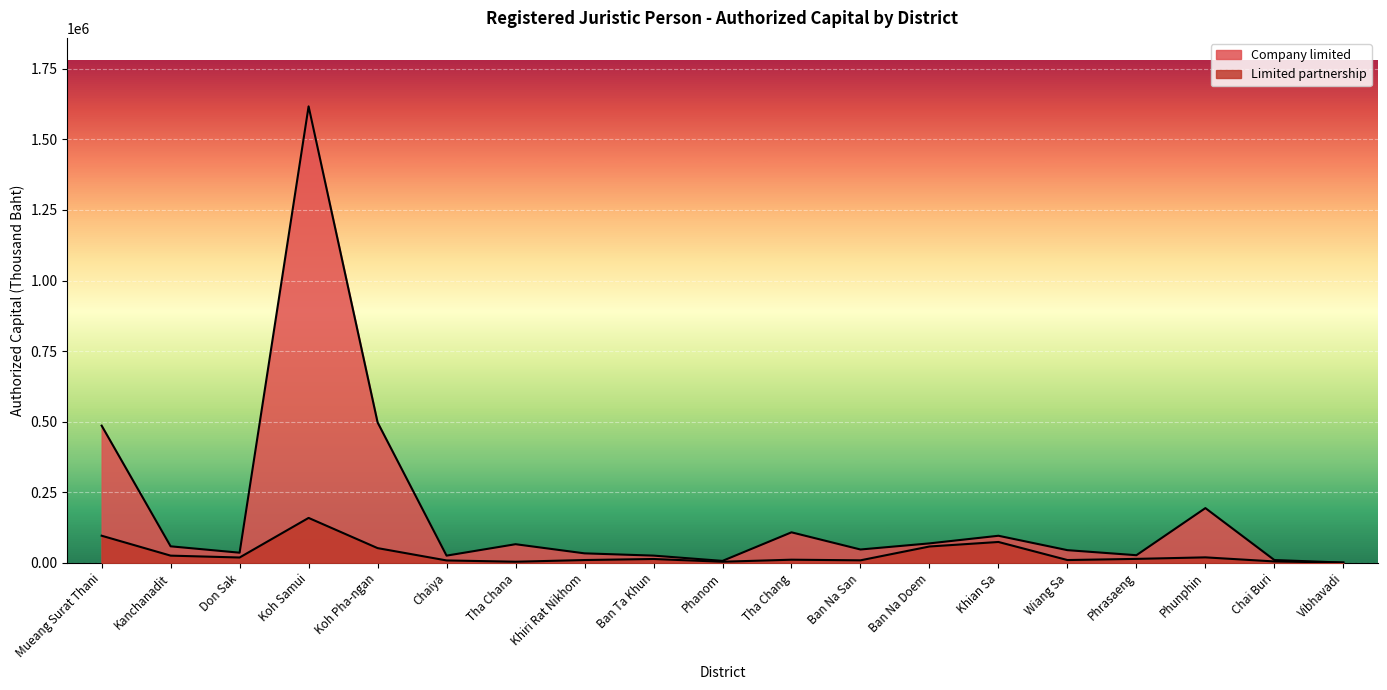

The Company limited series shows 27100.0 at Phrasaeng. True or false?

True